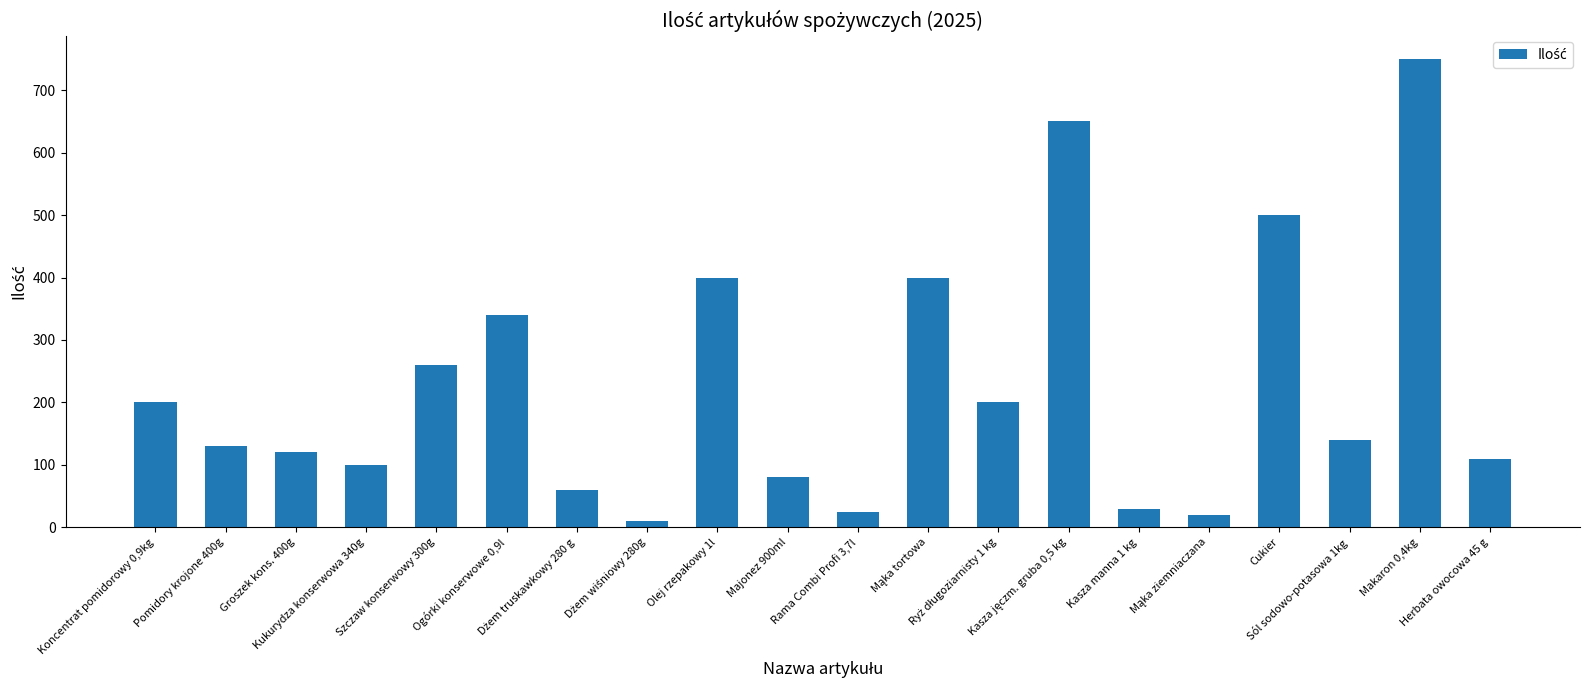

At which label does the data first exceed 140?

Koncentrat pomidorowy 0,9kg